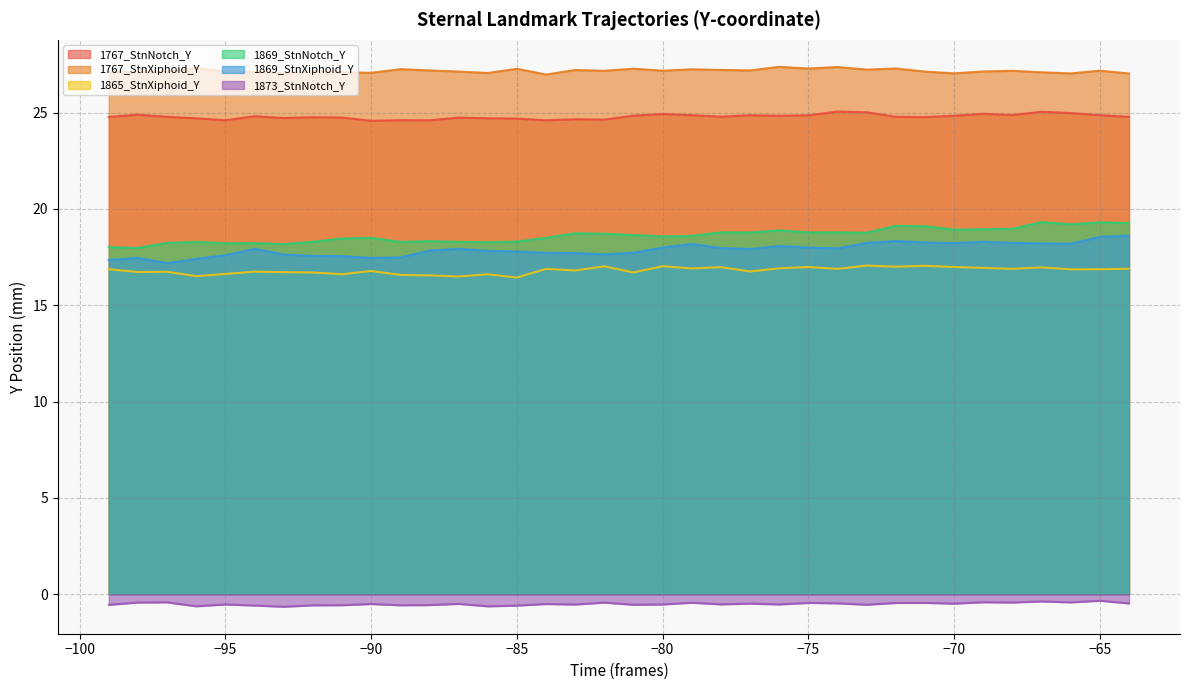

What is the value of the 1869_StnNotch_Y point at the 21st from the left?

18.6